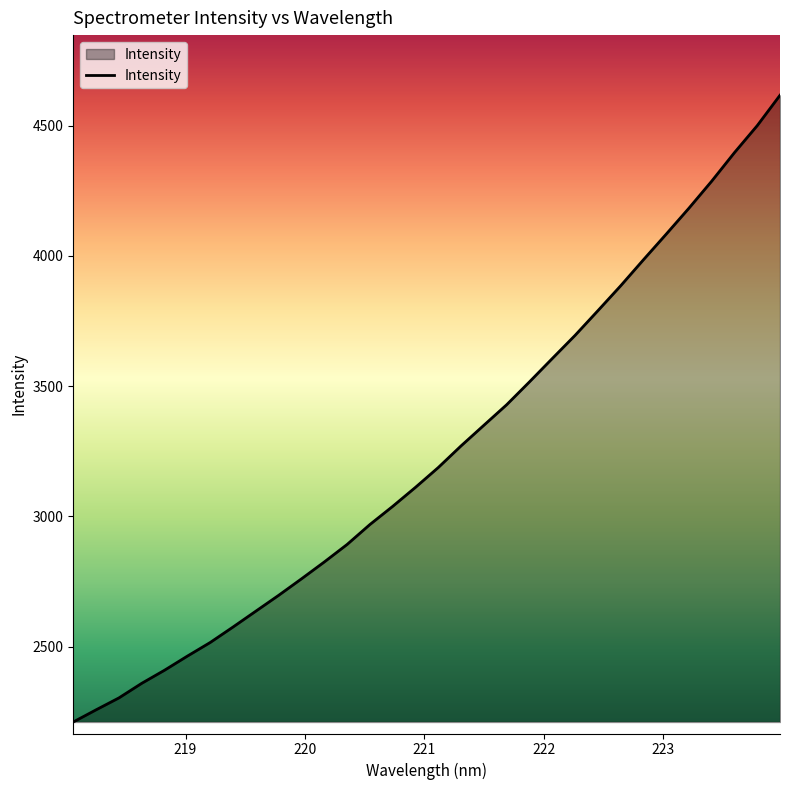

Does the chart have visible grid lines?

No